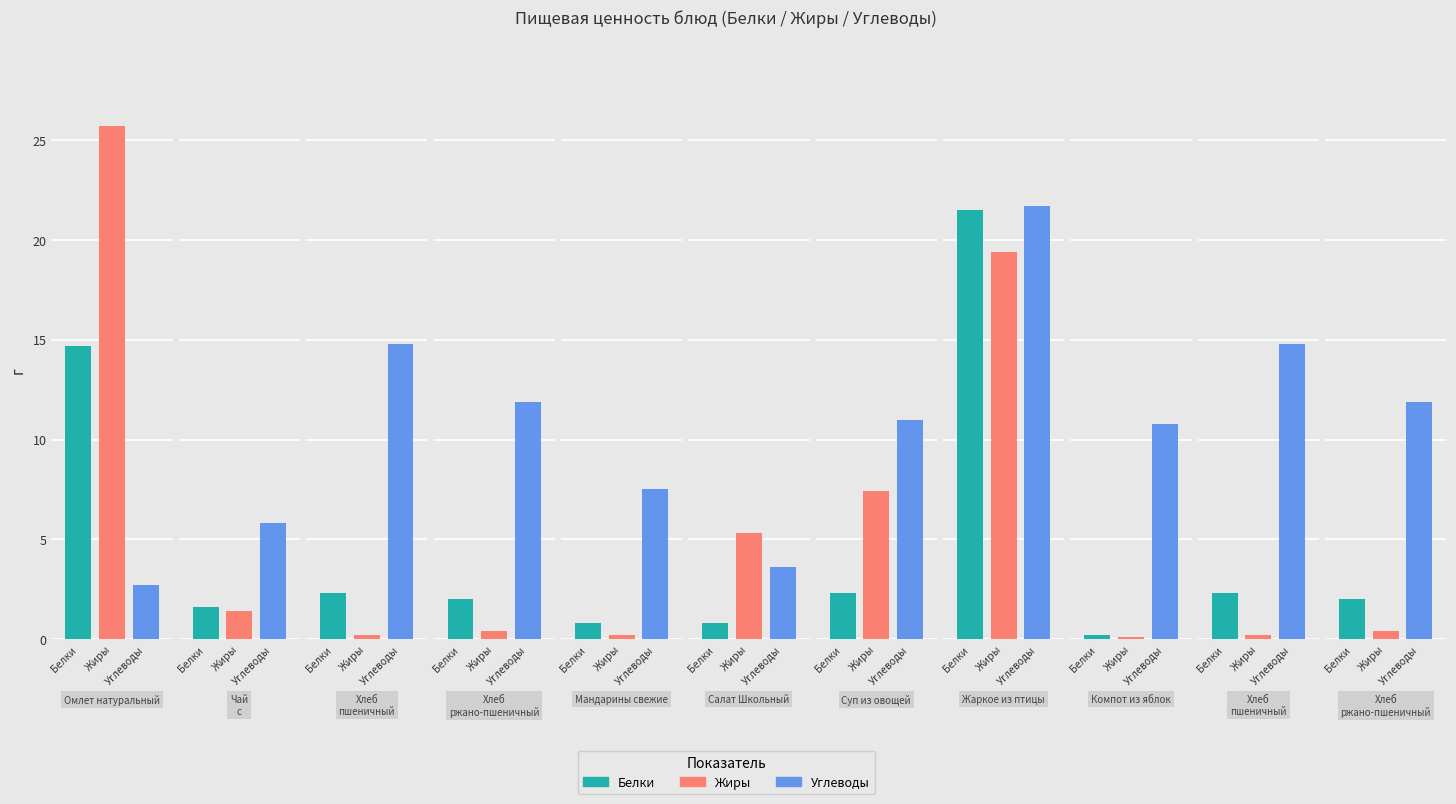

Is the value of Жиры at Суп из овощей greater than the value of Углеводы at Жаркое из птицы?

No